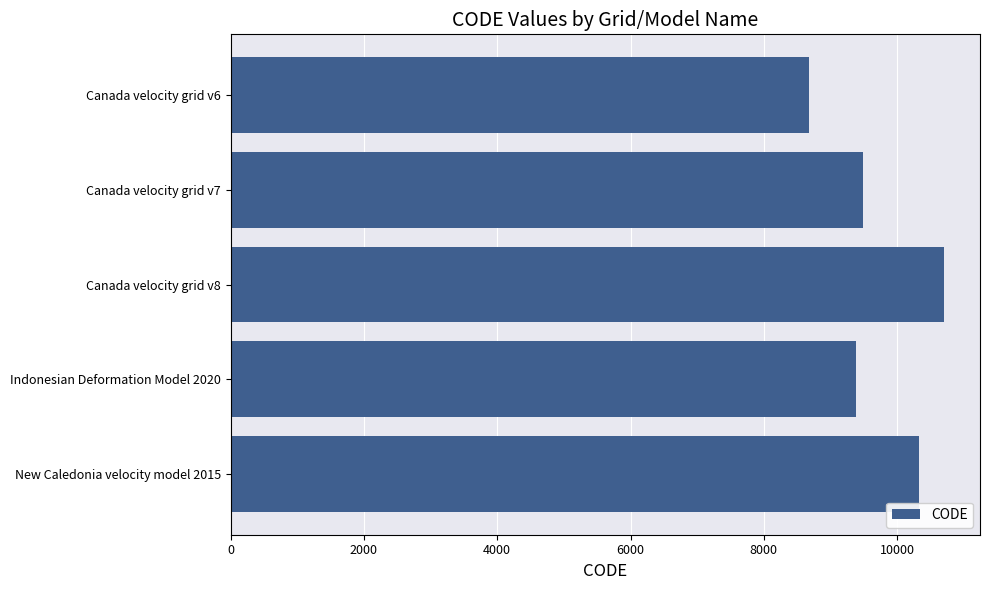

How many values are below 9483?

2